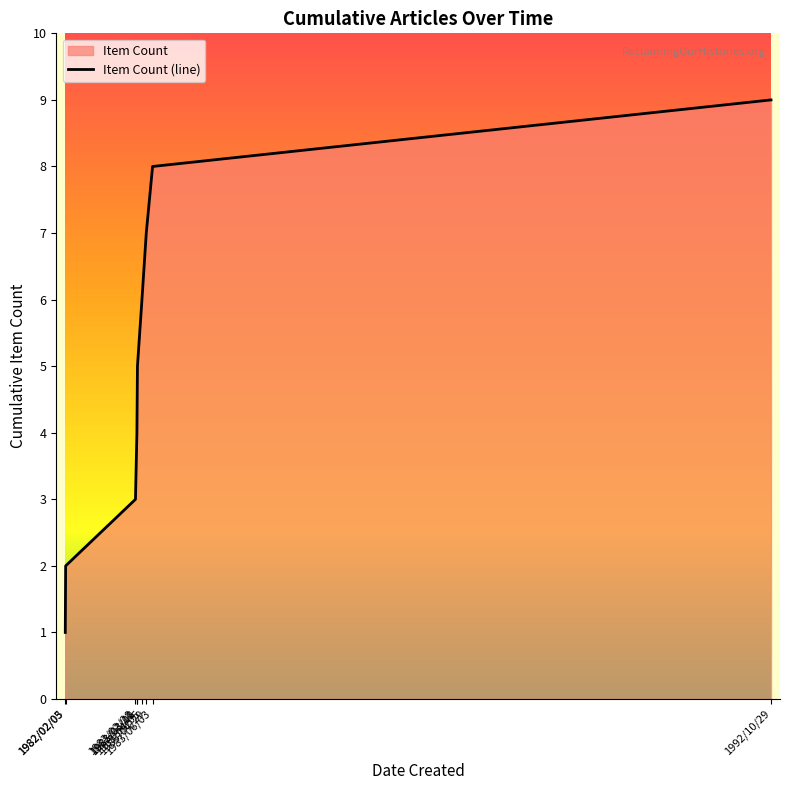

What is the value of the 2nd point from the left?

2